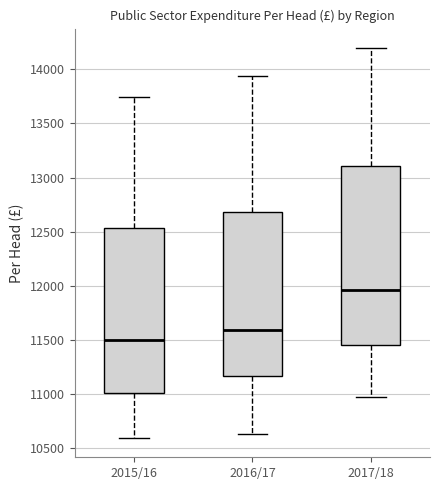

Where does the median line of the box for 2017/18 sit on the y-axis? The values are not printed on the chart, so give them approximately, as read against the axis.

11950